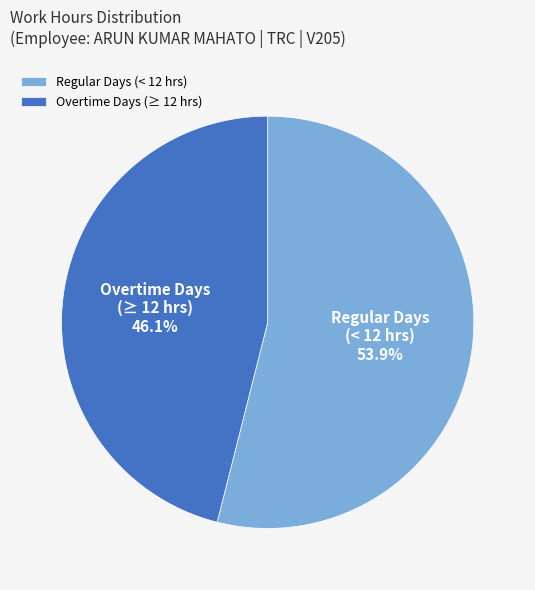

Is Regular Days (< 12 hrs) the majority of the pie?

Yes